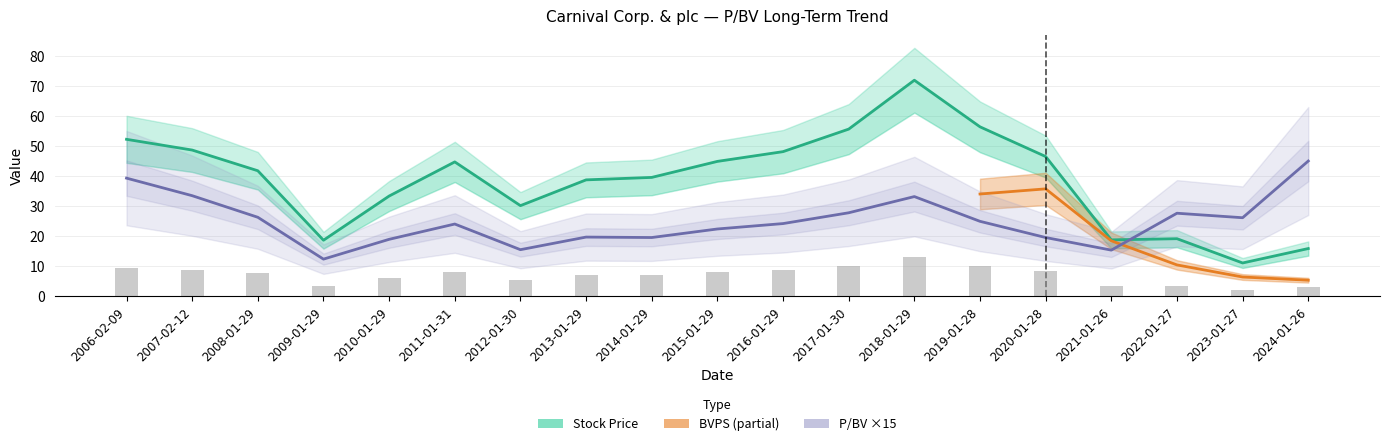

Count the number of categories in the chart.

19